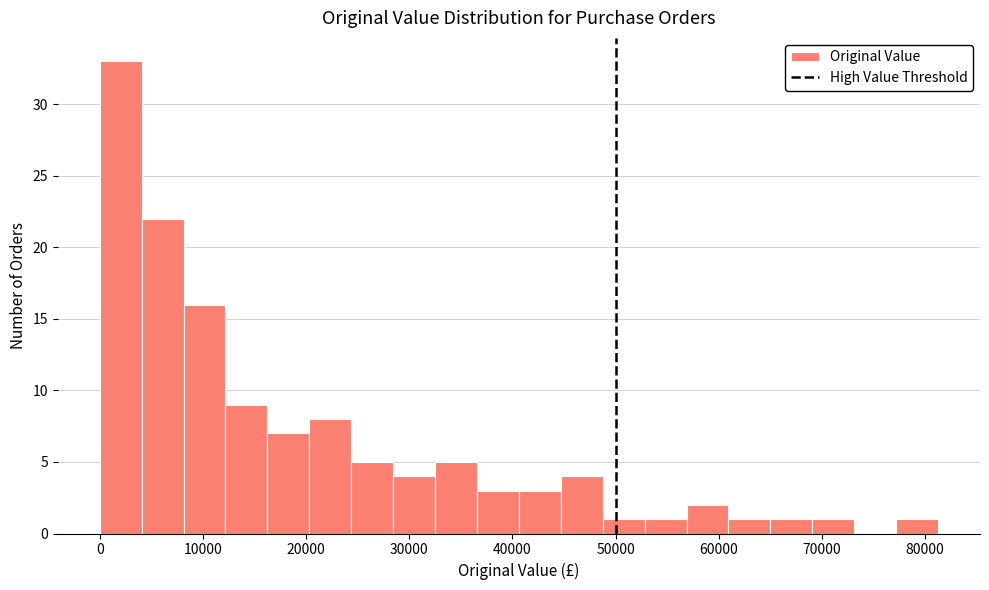

Reading left to right, transcribe this chart: for each bar, give the range it covers on the x-axis and its height. Neither the bar edges nor the heights are printed on the chart, so give them approximately, as read against the axes.

0 to 4000: 33
4000 to 8000: 22
8000 to 12000: 16
12000 to 16000: 9
16000 to 20000: 7
20000 to 24000: 8
24000 to 28000: 5
28000 to 33000: 4
33000 to 37000: 5
37000 to 41000: 3
41000 to 45000: 3
45000 to 49000: 4
49000 to 53000: 1
53000 to 57000: 1
57000 to 61000: 2
61000 to 65000: 1
65000 to 69000: 1
69000 to 73000: 1
73000 to 77000: 0
77000 to 81000: 1